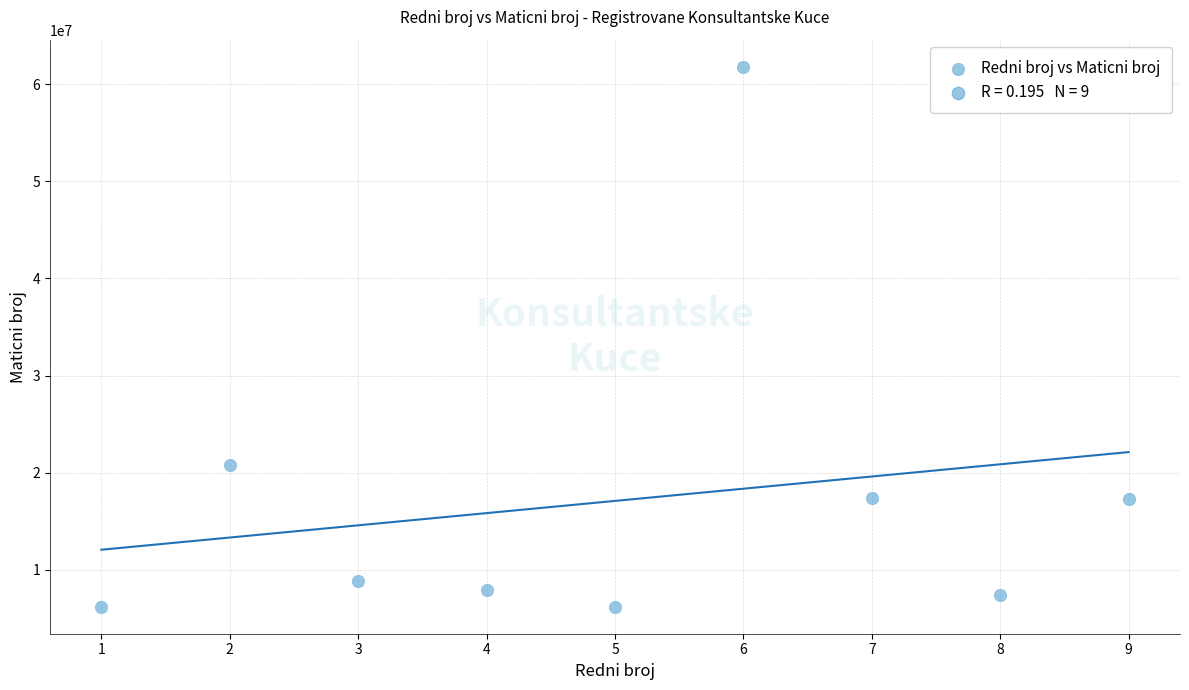

What Y value in the scatter plot is closest to 34002143?

20738227